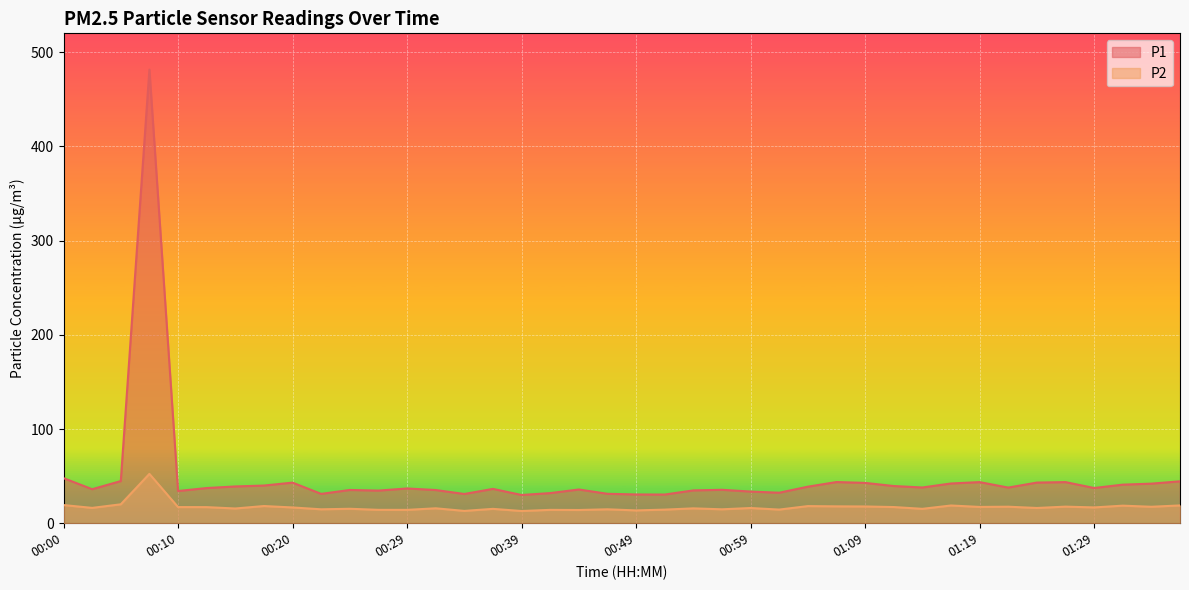

What is the sum of the P1 values at 00:52 and 00:12?

67.8